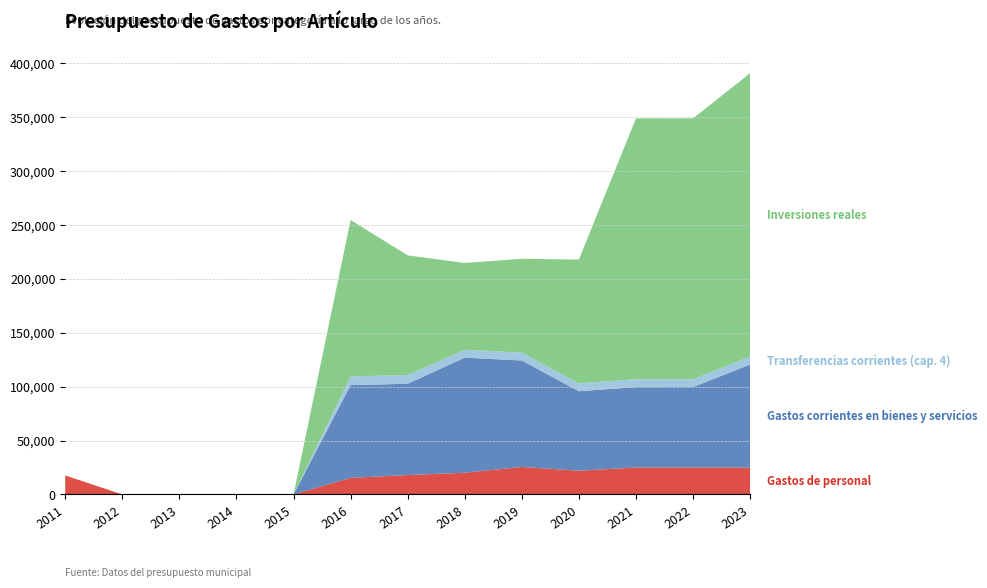

Reading right to left, transcribe all the data shown in this chart.

Gastos de personal: 2023=25000	2022=25000	2021=25000	2020=22000	2019=25500	2018=20150	2017=18000	2016=15350	2015=0	2014=0	2013=0	2012=0	2011=17630
Gastos corrientes en bienes y servicios: 2023=95500	2022=74600	2021=74600	2020=73698	2019=98698	2018=106700	2017=84635	2016=86070	2015=0	2014=0	2013=0	2012=0	2011=0
Transferencias corrientes (cap. 4): 2023=7300	2022=7300	2021=7300	2020=7300	2019=7300	2018=7300	2017=8050	2016=8050	2015=0	2014=0	2013=0	2012=0	2011=0
Inversiones reales: 2023=262800	2022=241800	2021=241800	2020=114800	2019=87000	2018=80500	2017=111000	2016=145000	2015=0	2014=0	2013=0	2012=0	2011=0